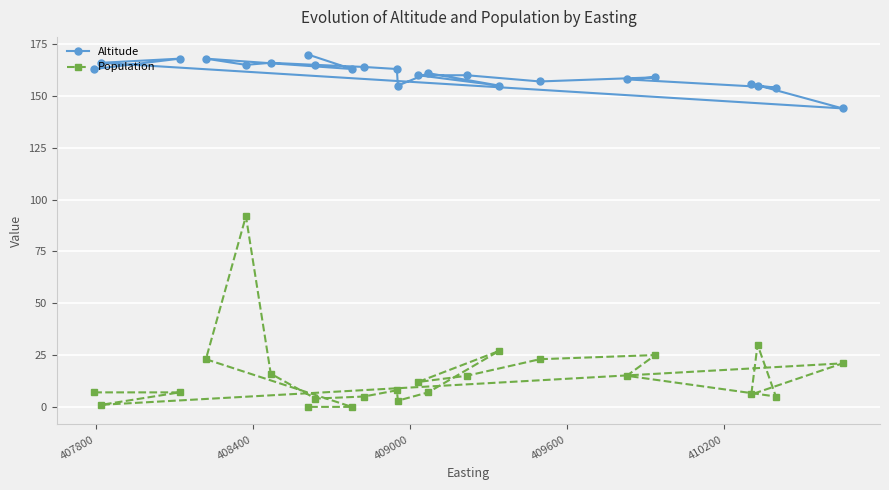

What is the sum of all Altitude values?

3695